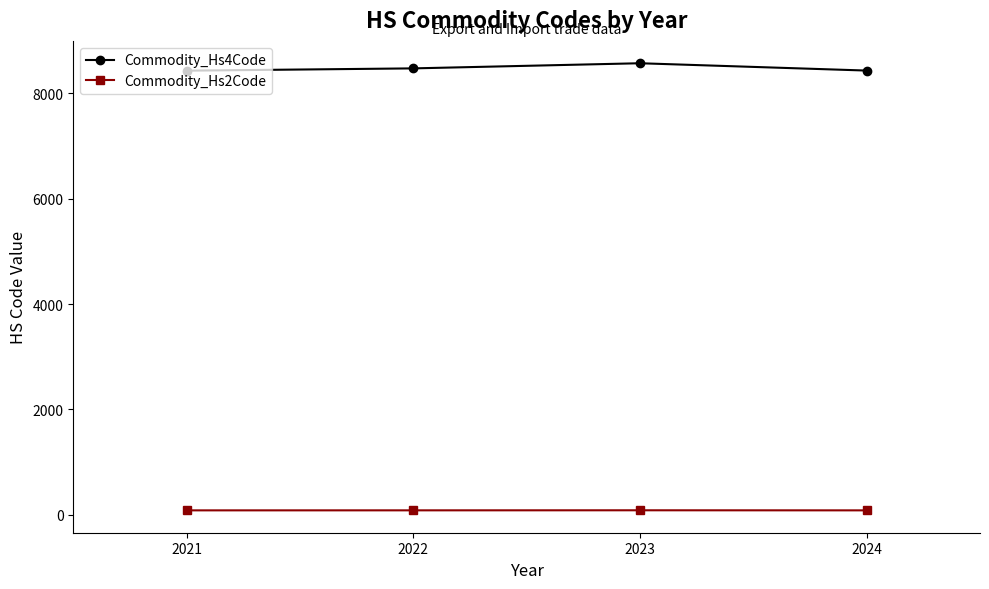

What is the value of the Commodity_Hs2Code point at the 2nd from the left?

84.4